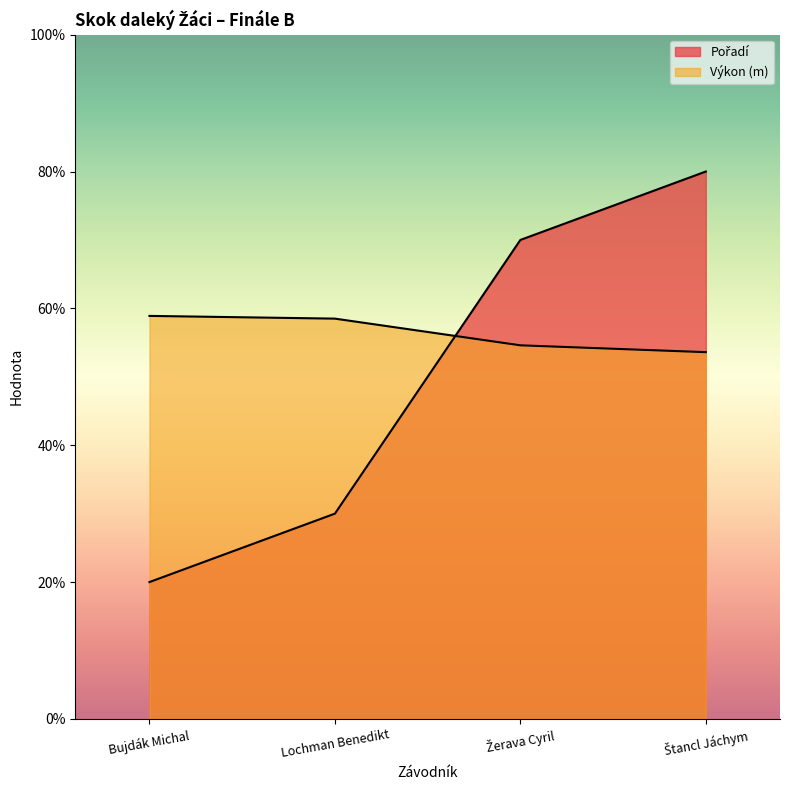

Rank the series by their average value, from highest to lowest.

Výkon, Pořadí